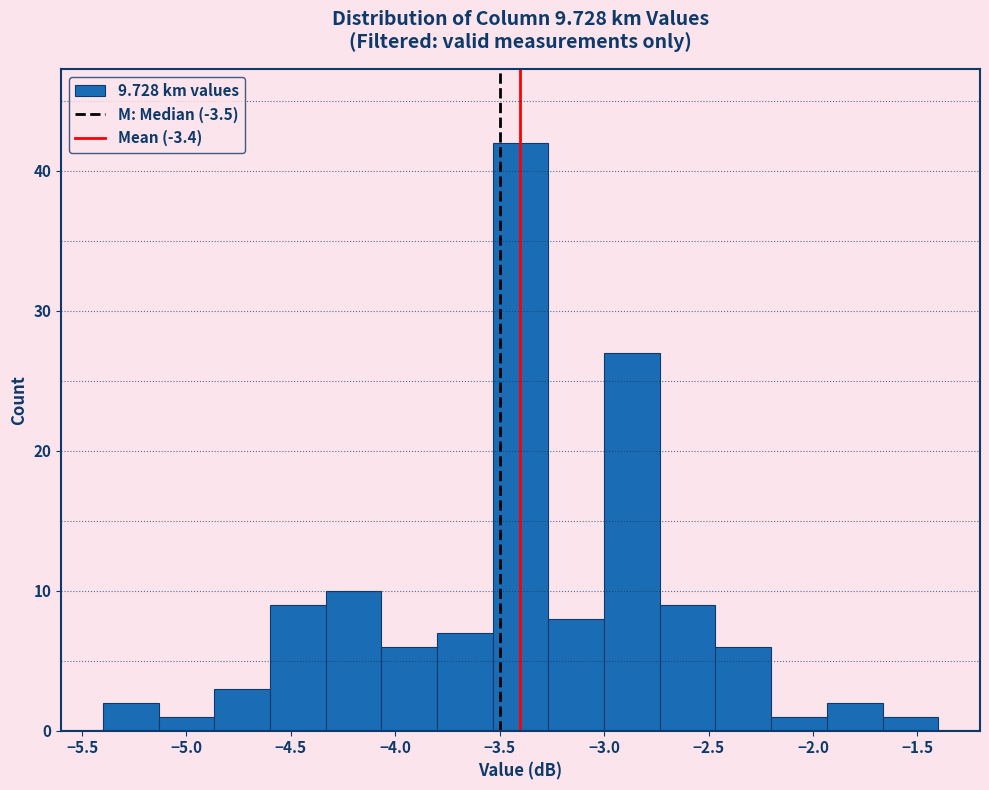

Over which range of the x-axis is the bar tallest?

-3.55 to -3.25